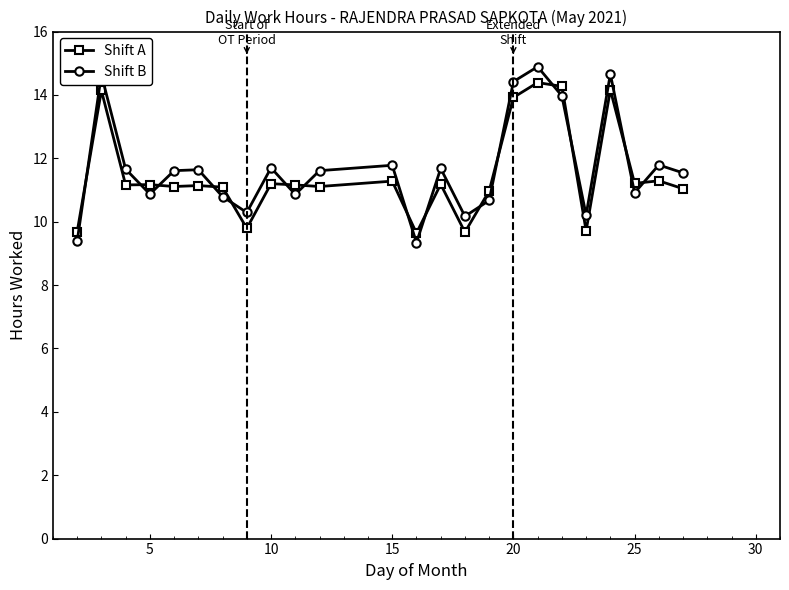

What is the sum of all Shift B values?

281.1